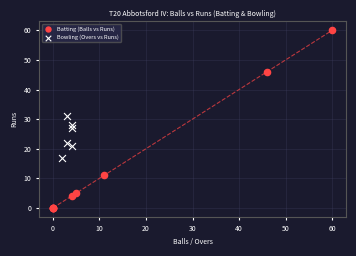

Which series reaches the maximum Y coordinate?

Batting (Balls vs Runs)